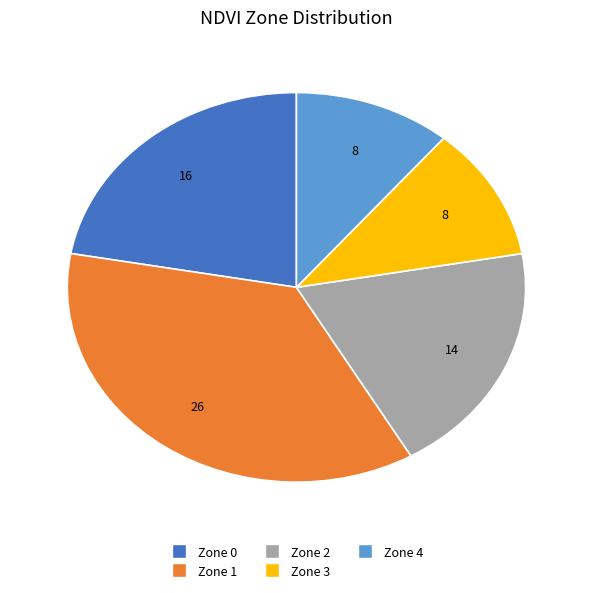

Does Zone 4 account for over 50% of the chart?

No